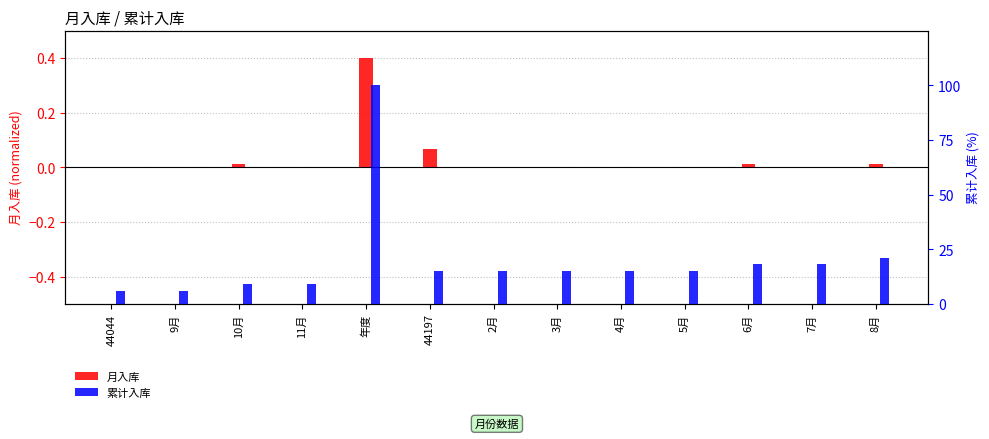

Which series changed the most between 2月 and 5月?

月入库